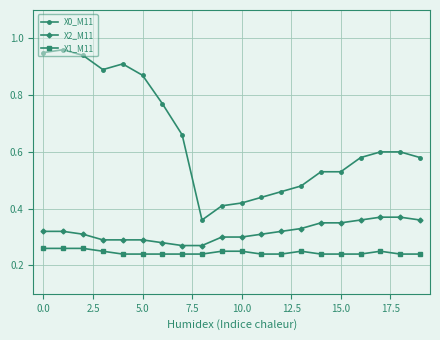

What is the sum of all X0_M11 values?

12.9